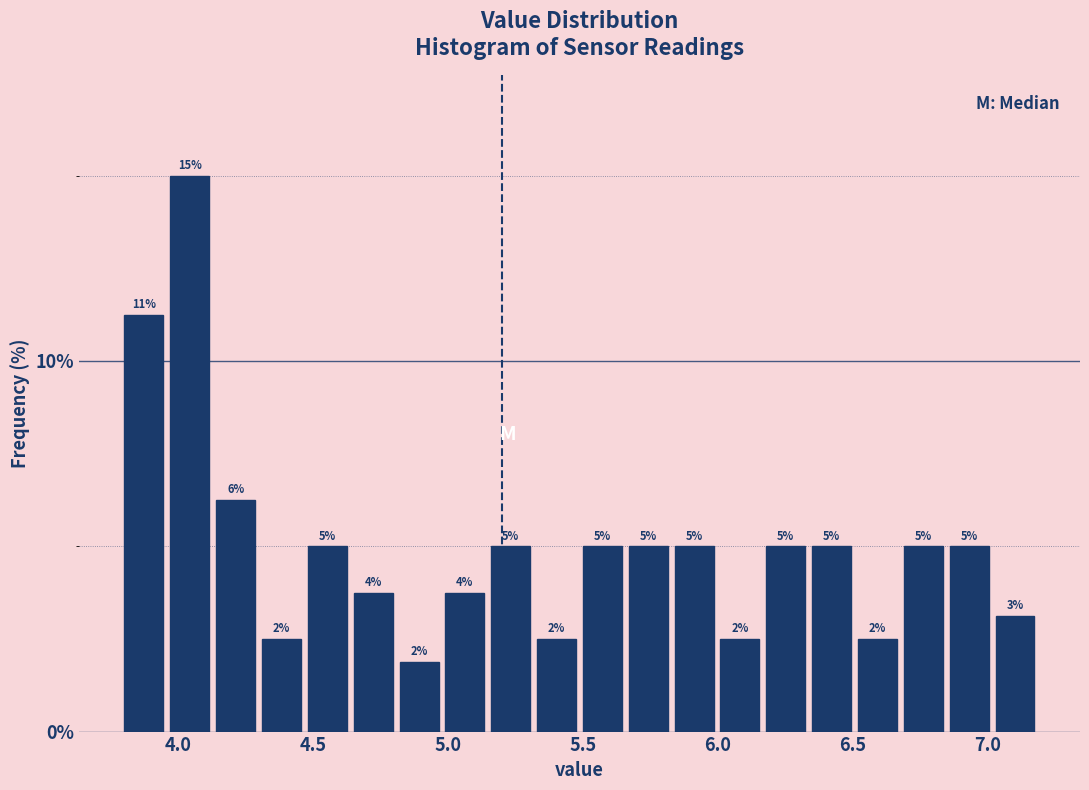

Around what value on the x-axis is the tallest bar? Give the approximate position of its centre, as read against the axis.

4.05